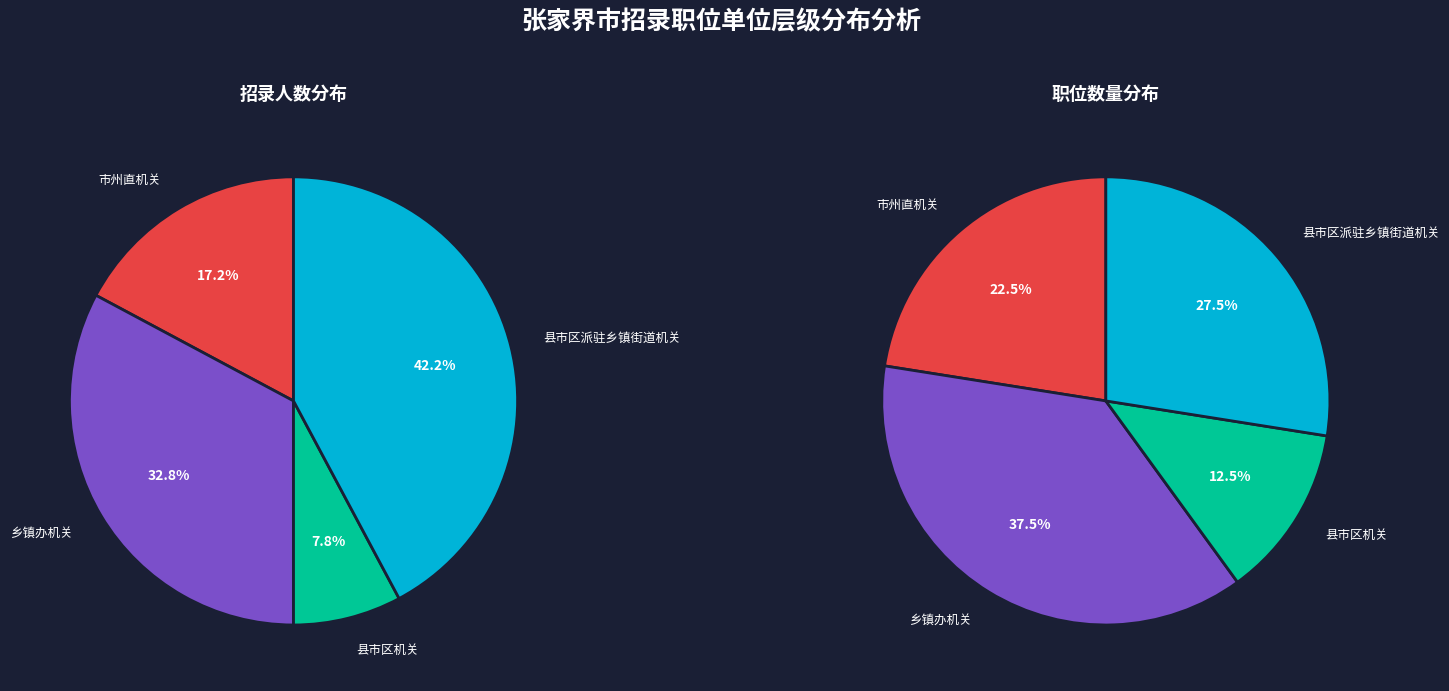

To the nearest percent, what is the difference between the largest and smallest slice percentages?

35%